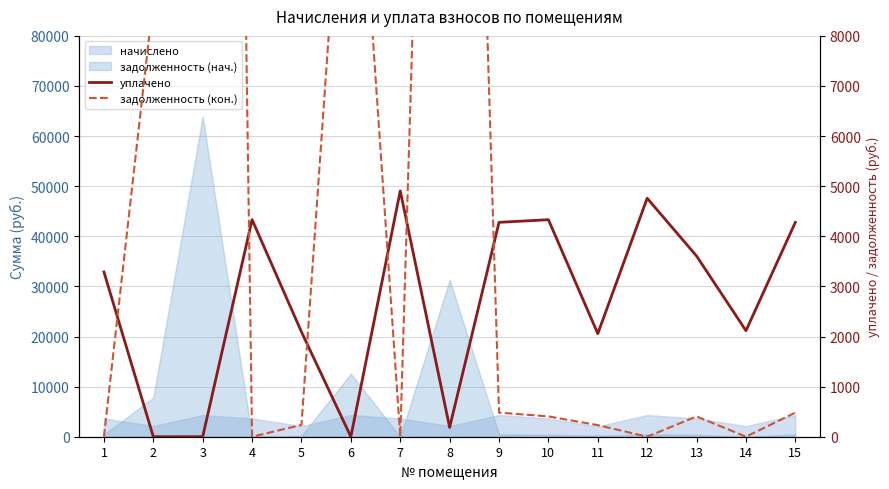

After their last crossing, which series has the higher values: уплачено or задолженность (кон.)?

уплачено